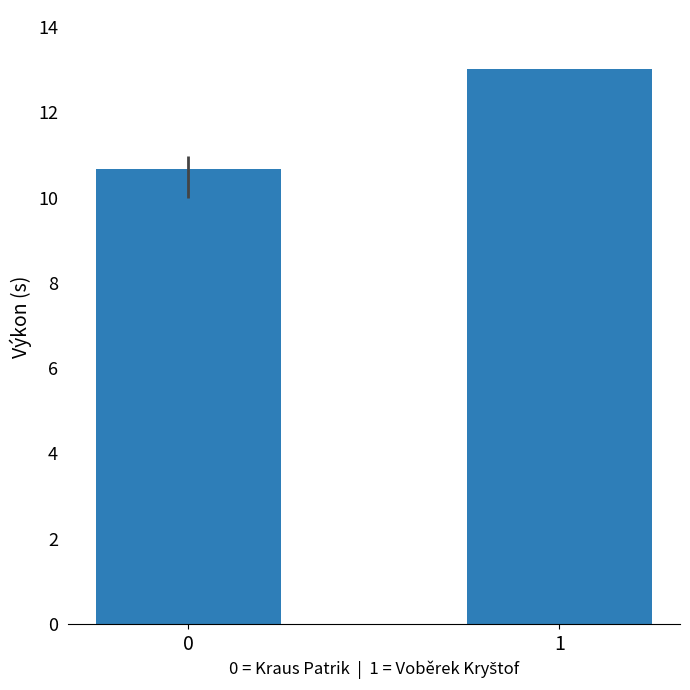

Where does the data first go above 13?

1